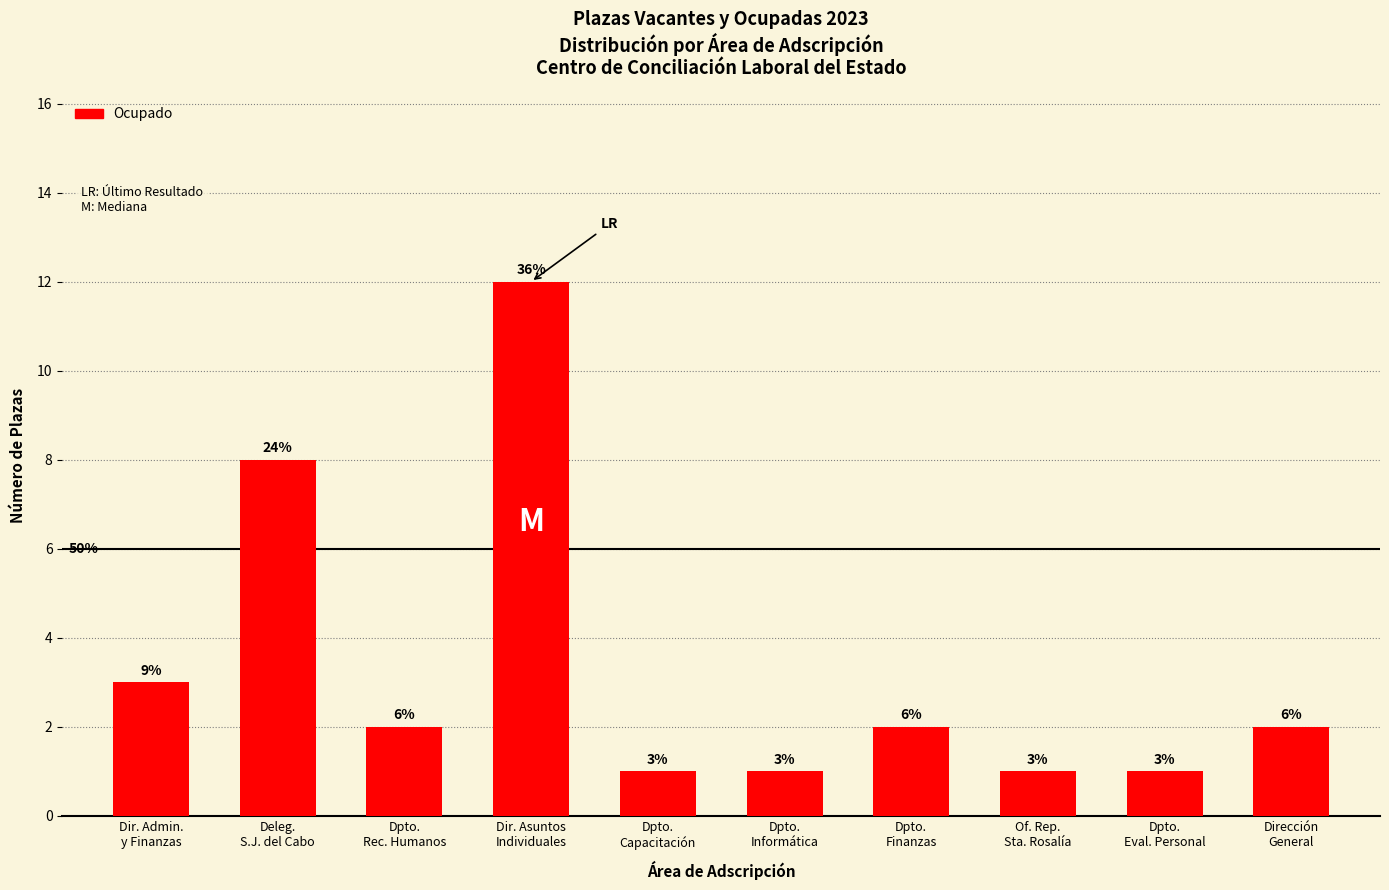

Reading left to right, transcribe all the data shown in this chart.

Dir. Admin.
y Finanzas=3	Deleg.
S.J. del Cabo=8	Dpto.
Rec. Humanos=2	Dir. Asuntos
Individuales=12	Dpto.
Capacitación=1	Dpto.
Informática=1	Dpto.
Finanzas=2	Of. Rep.
Sta. Rosalía=1	Dpto.
Eval. Personal=1	Dirección
General=2